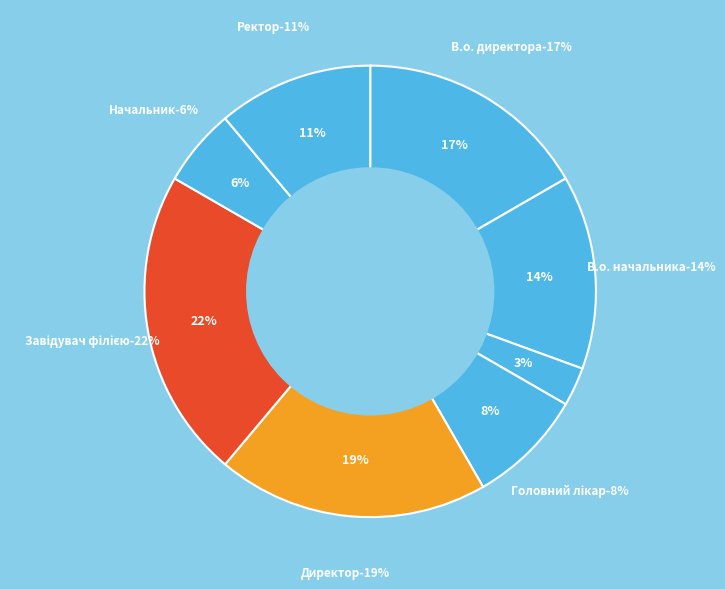

How many segments does this pie chart have?

8